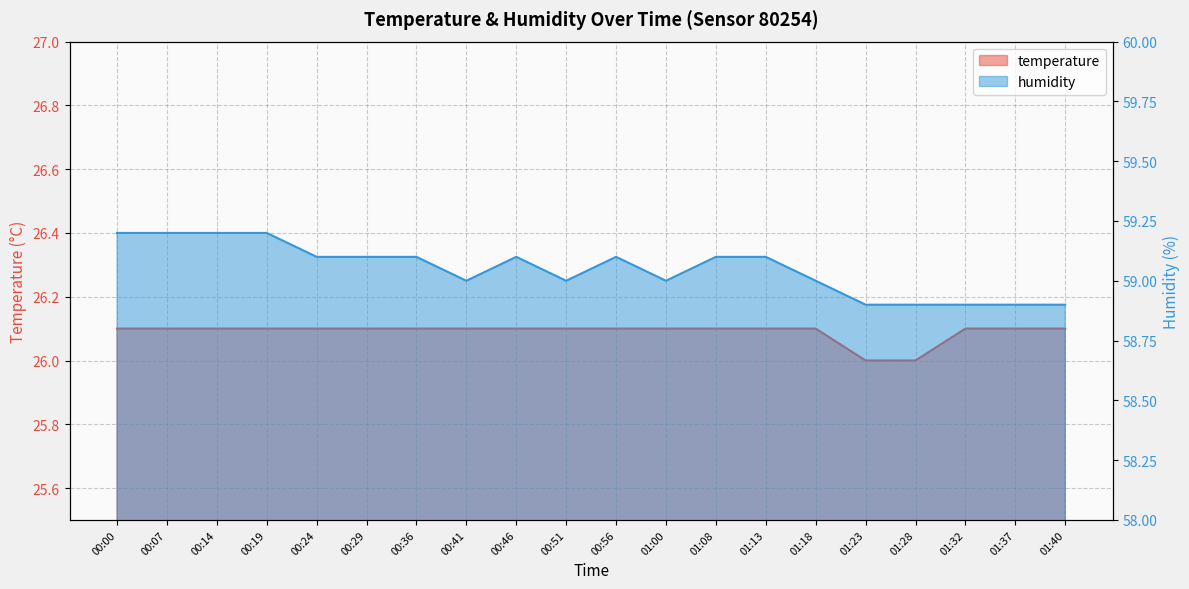

What is the label of the 5th point from the right?

01:23